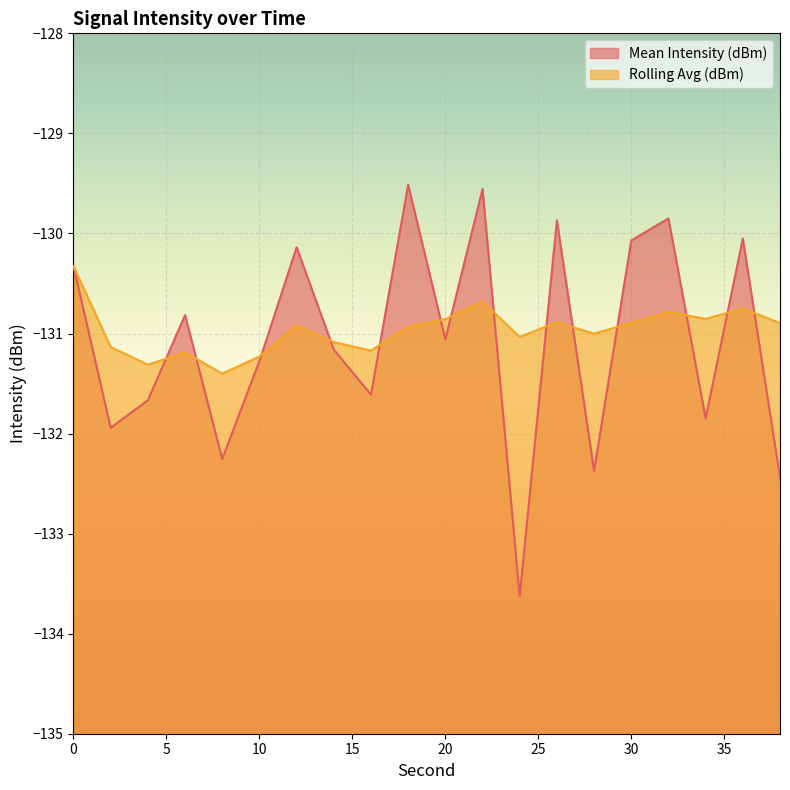

Reading left to right, what are all the values shown in this chart?

Mean Intensity (dBm): -130.3	-131.9	-131.7	-130.8	-132.3	-131.3	-130.1	-131.2	-131.6	-129.5	-131.1	-129.6	-133.6	-129.9	-132.4	-130.1	-129.8	-131.8	-130.1	-132.4
Rolling Avg (dBm): -130.3	-131.1	-131.3	-131.2	-131.4	-131.2	-130.9	-131.1	-131.2	-130.9	-130.9	-130.7	-131.0	-130.9	-131.0	-130.9	-130.8	-130.9	-130.8	-130.9